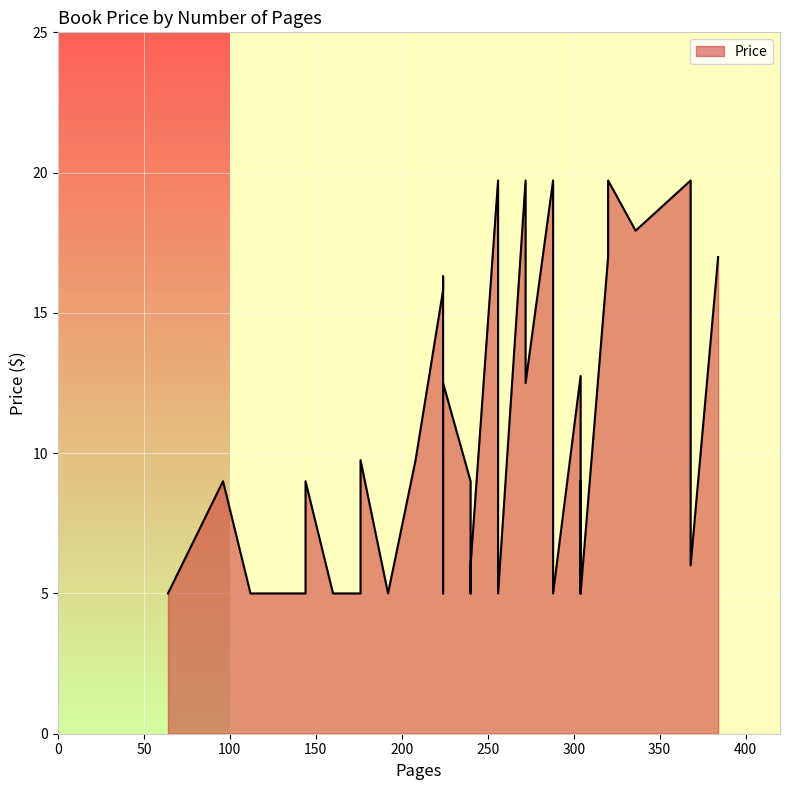

Where is the data nearest to the value 12?

272